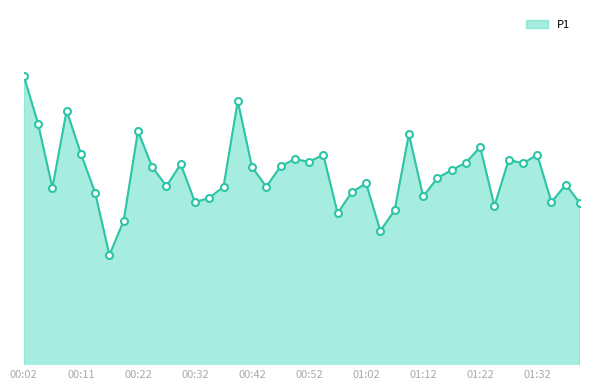

What is the label of the 29th point from the right?

00:29